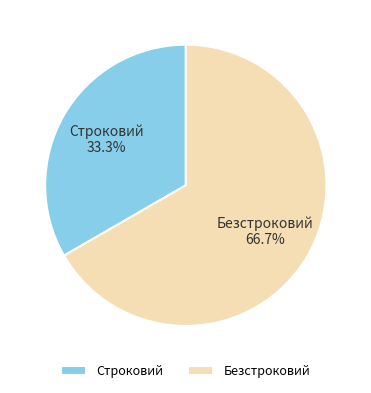

How many slices are in this pie chart?

2